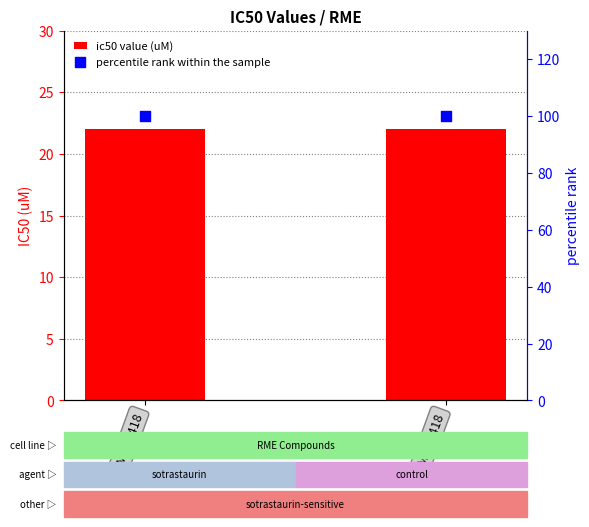

What are all the series names shown in the legend?

ic50 value (uM), percentile rank within the sample